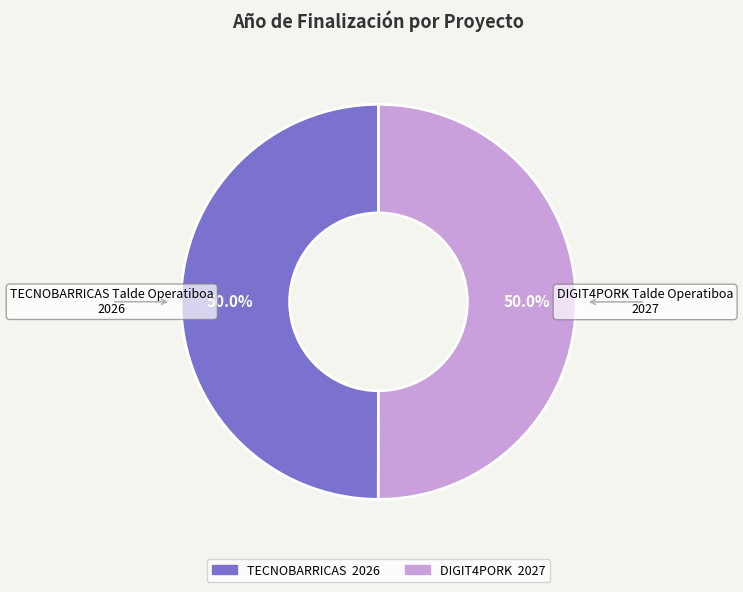

To the nearest percent, what is the average slice percentage?

50%